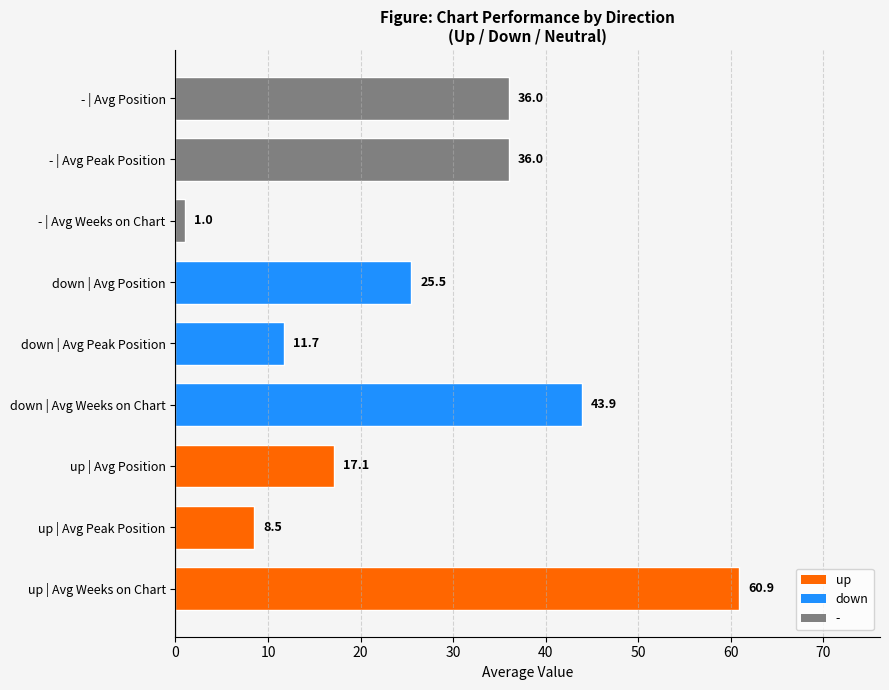

What is the sum of the values at - | Avg Position and down | Avg Weeks on Chart?

79.9